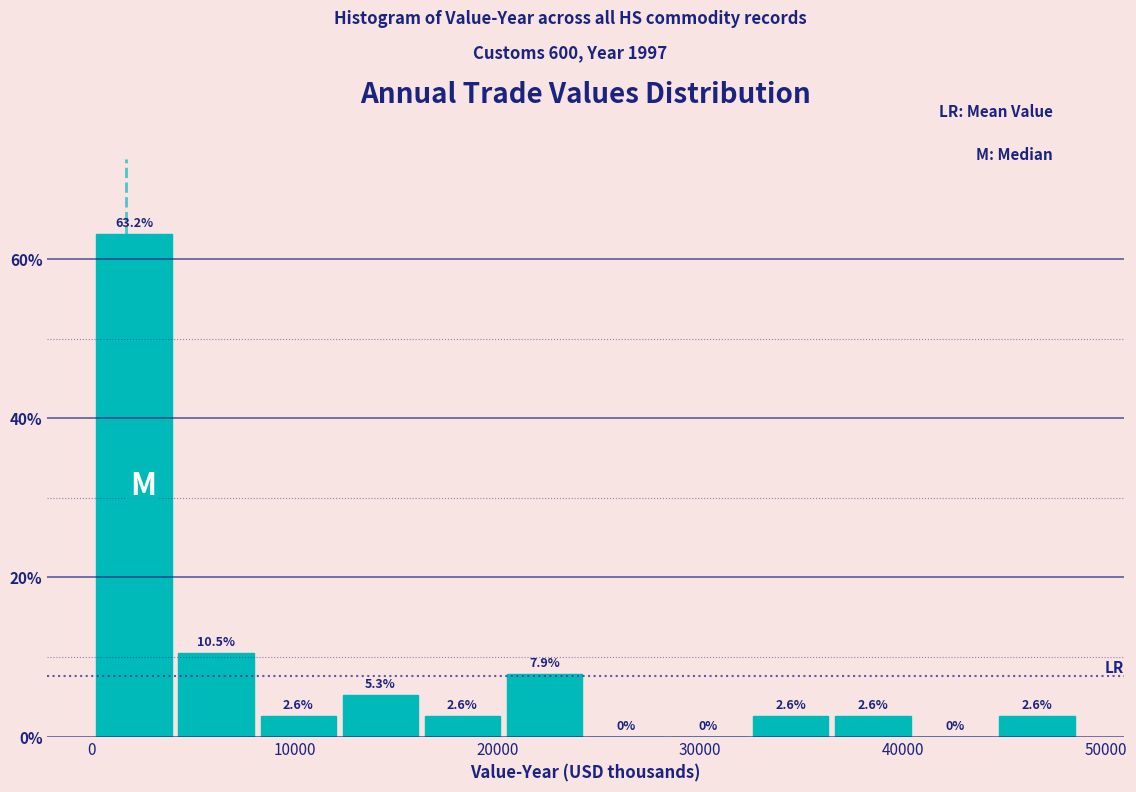

Which range on the x-axis has the tallest bar?

0 to 4000